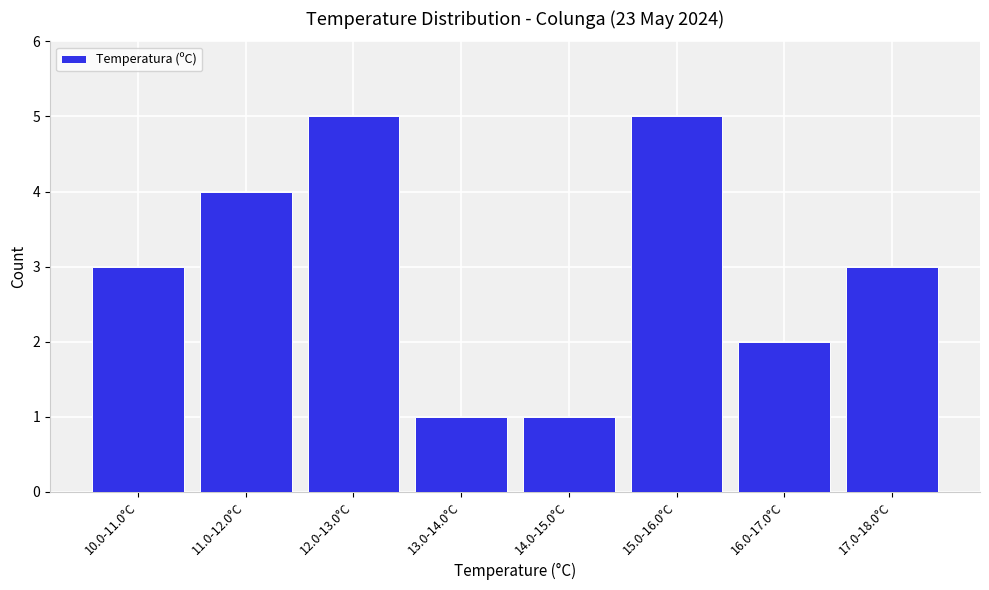

Reading right to left, what are all the values shown in this chart?

3	2	5	1	1	5	4	3